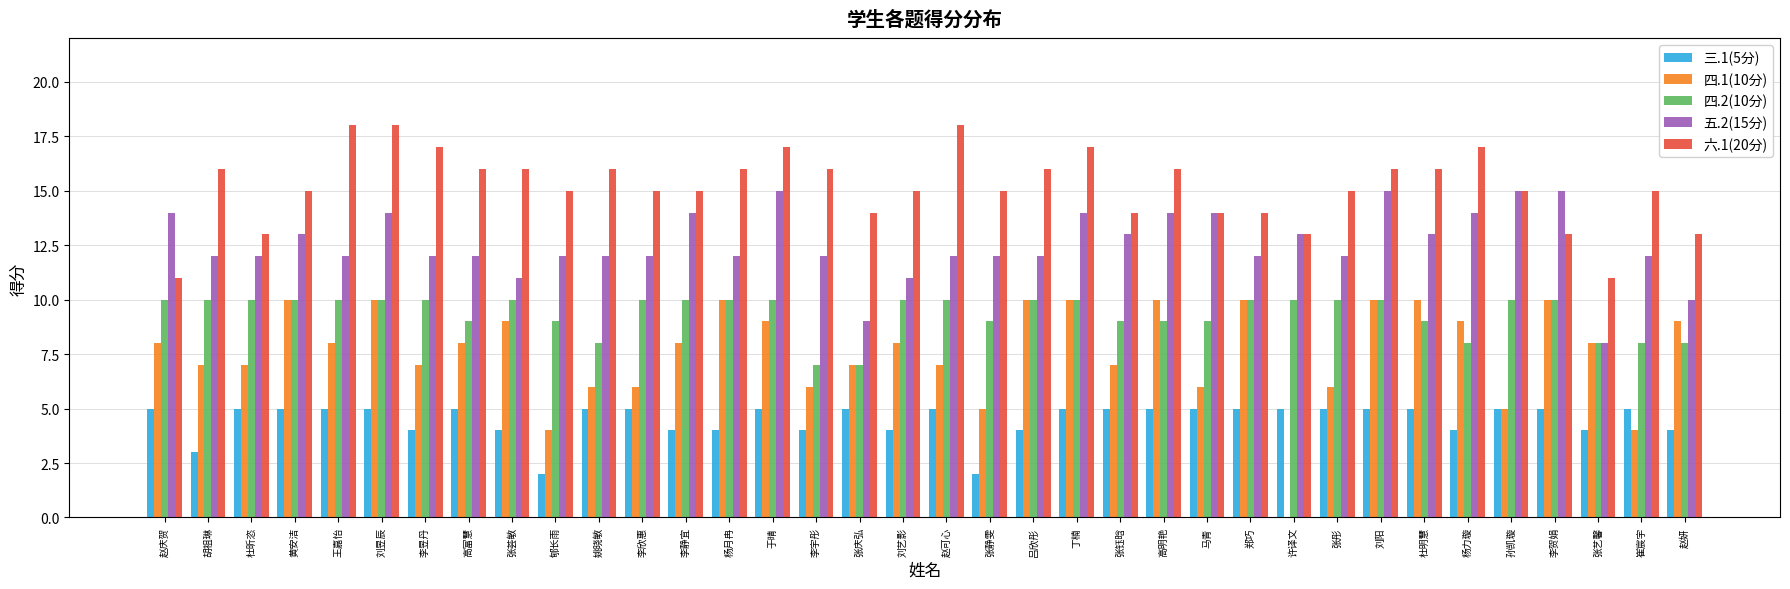

Which series has the largest total across all categories?

六.1(20分)